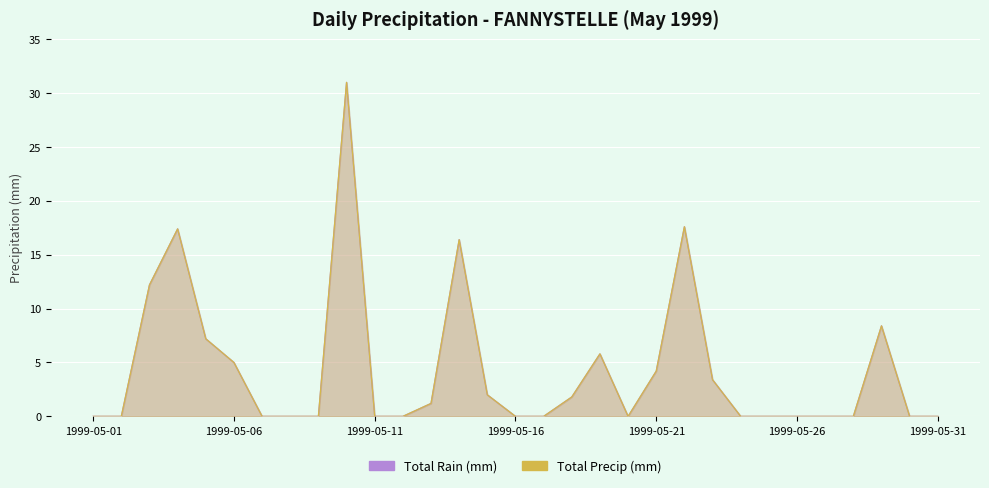

What is the difference between the maximum and minimum values in the Total Rain (mm) series?

31.0